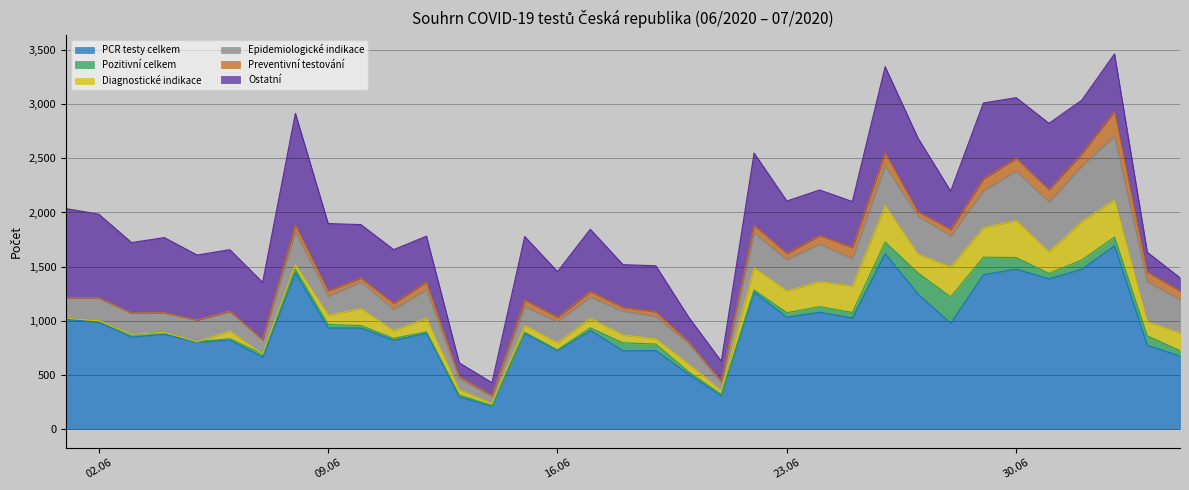

What is the highest value of the Epidemiologické indikace series?

595